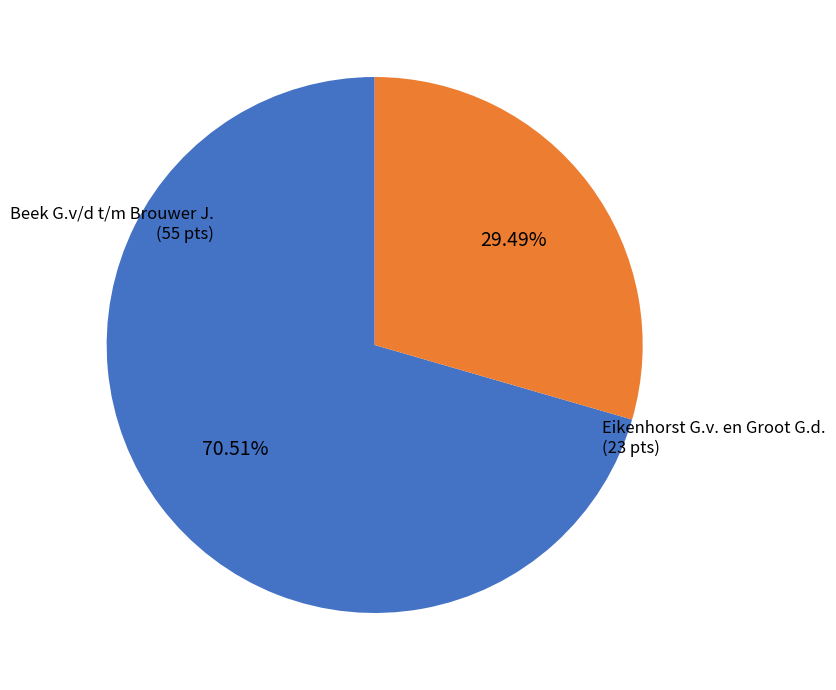

Which slice represents more than half of the pie?

Beek G.v/d t/m Brouwer J.